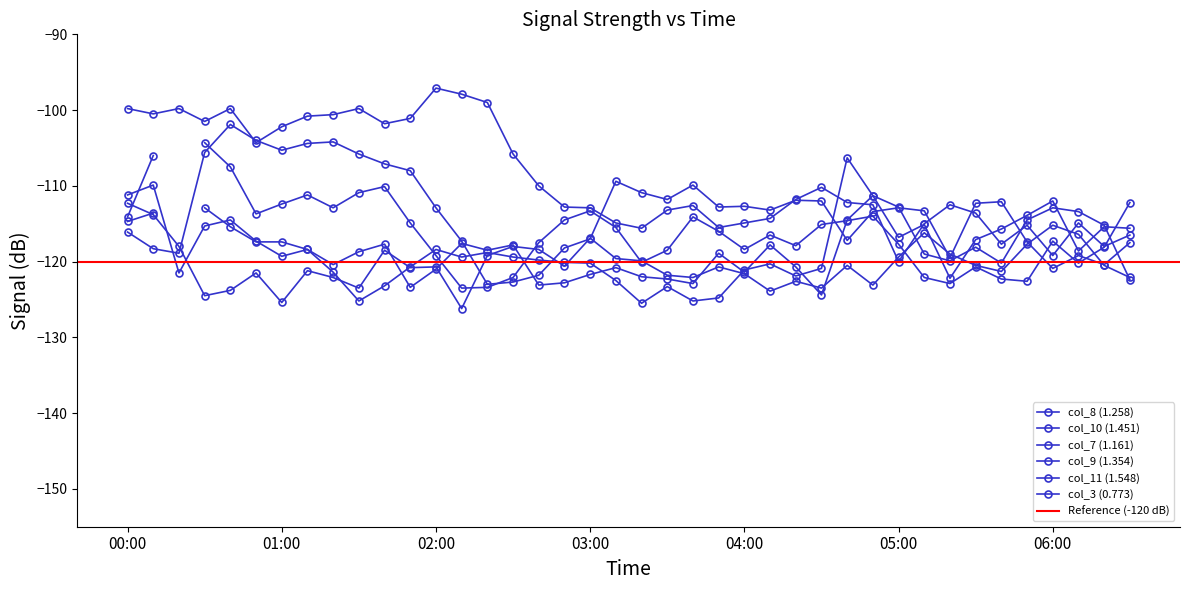

What is the difference between the maximum and minimum values in the col_7 (1.161) series?

21.1